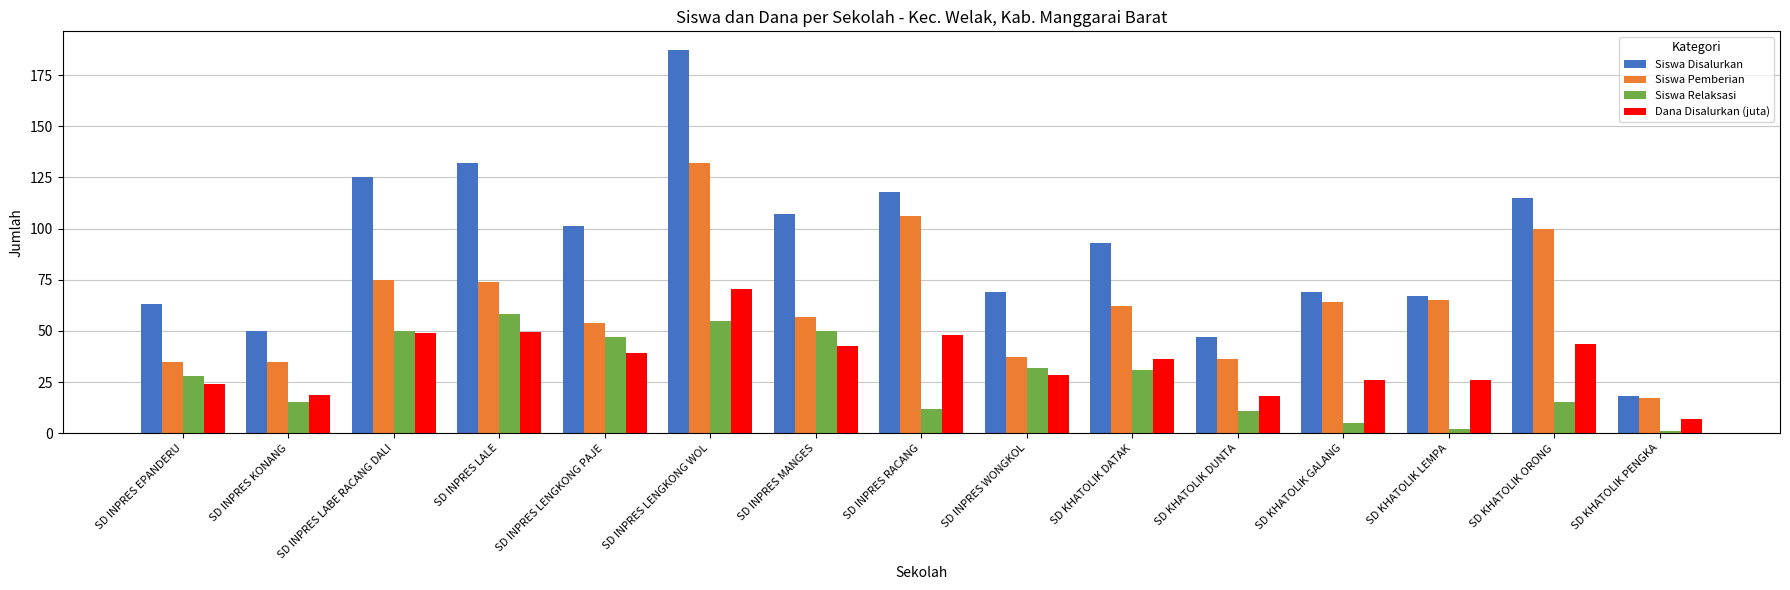

At which label does Siswa Pemberian reach its minimum?

SD KHATOLIK PENGKA